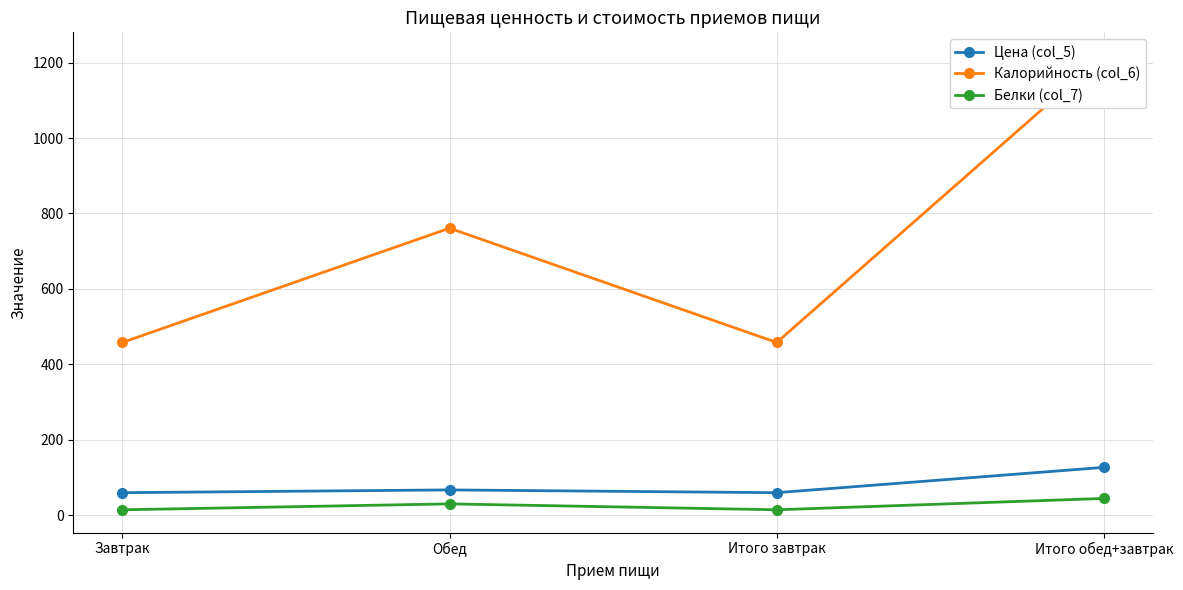

What is the maximum value for Белки (col_7)?

44.5